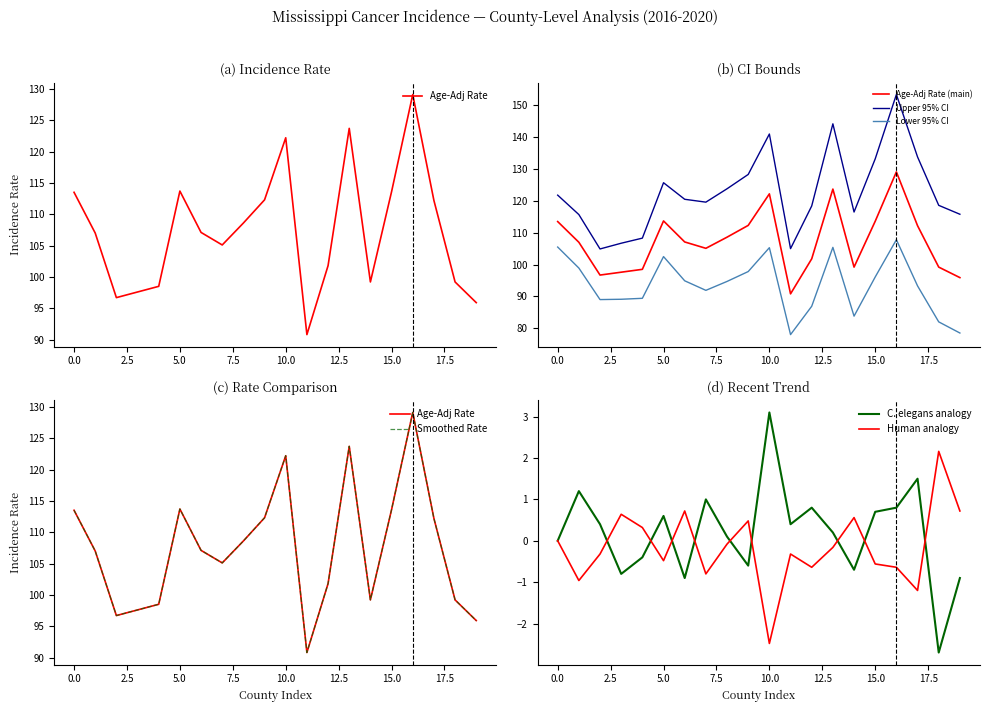

The Upper 95% CI series shows 54.7 at Harrison. True or false?

False